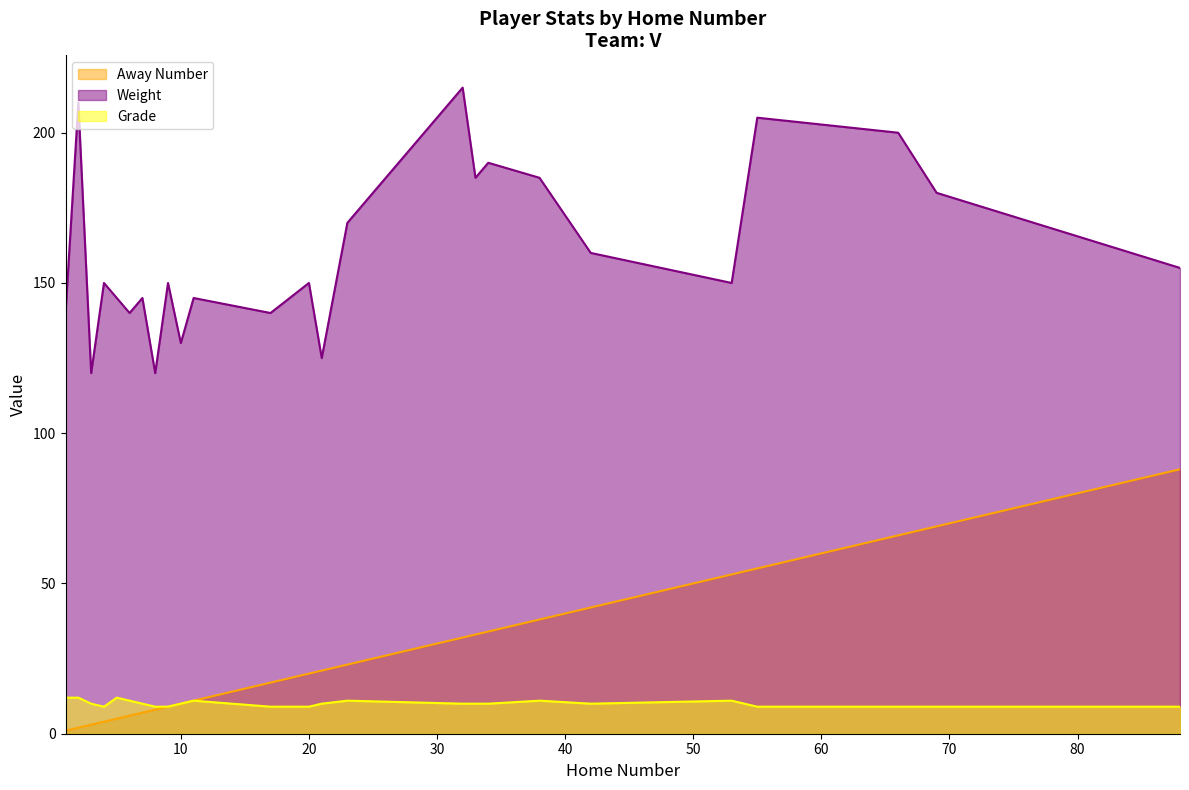

At which category does Weight reach its first local valley?

3